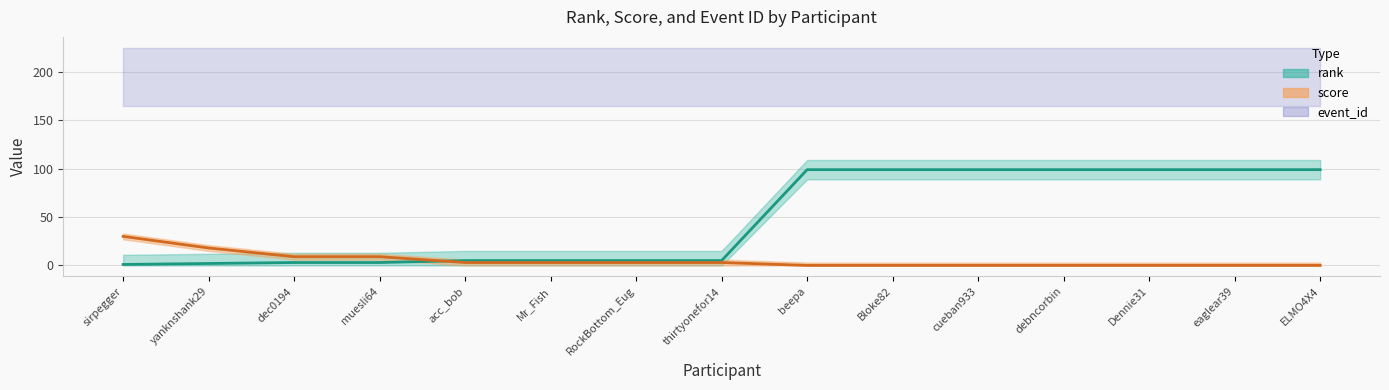

Which series changed the most between dec0194 and Bloke82?

rank